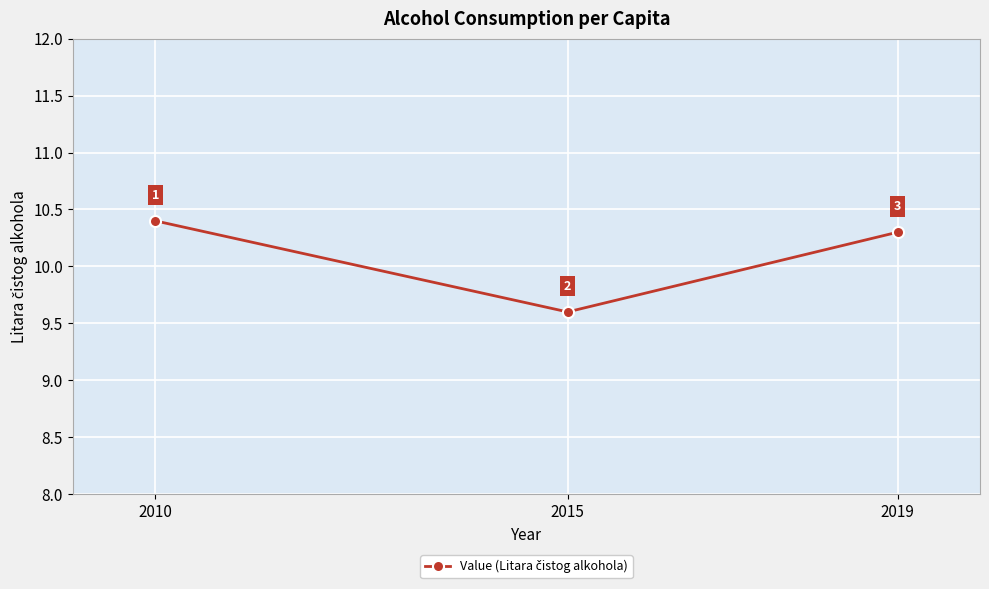

What is the minimum value shown in the chart?

9.6